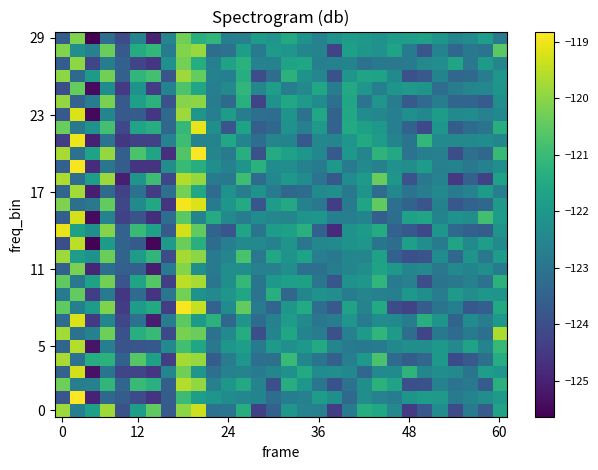

How many distinct data groups are displayed?

30